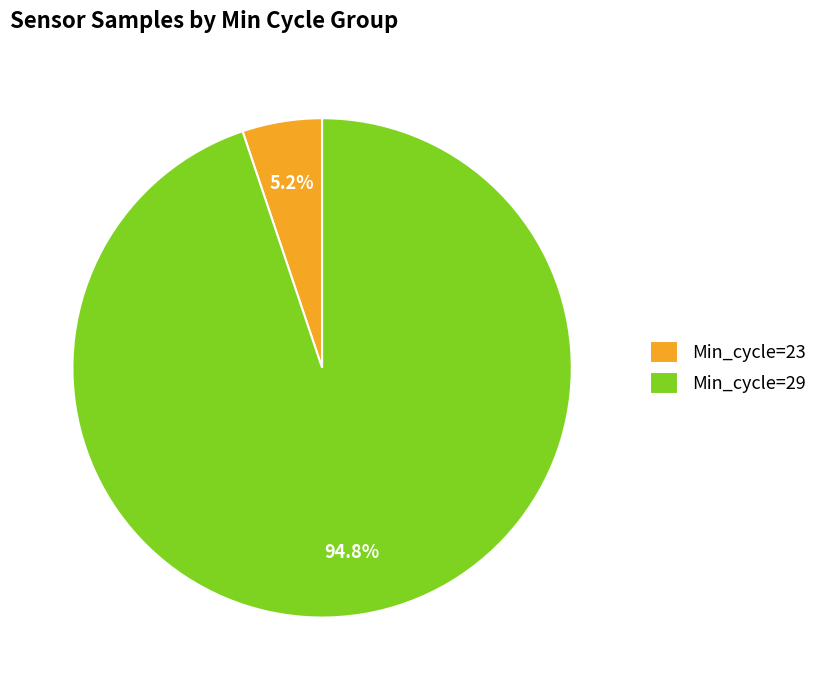

Which category has the smallest portion of the pie?

Min_cycle=23